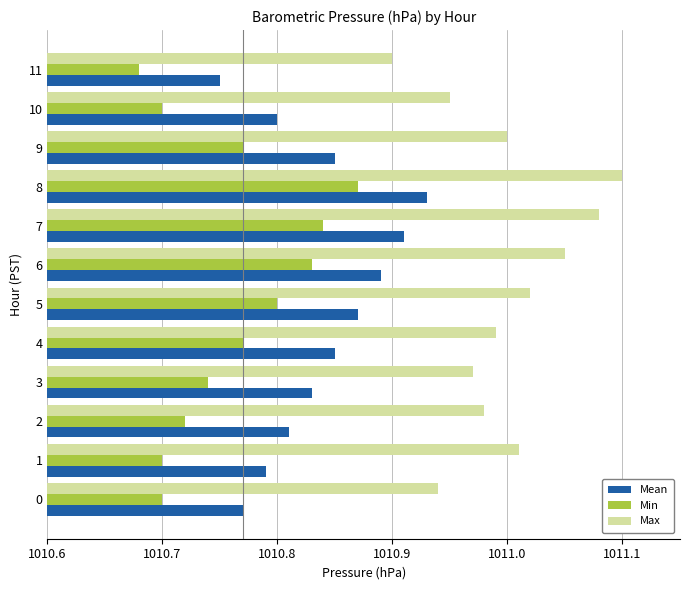

What is the sum of the Max values at 10 and 1?

2022.0